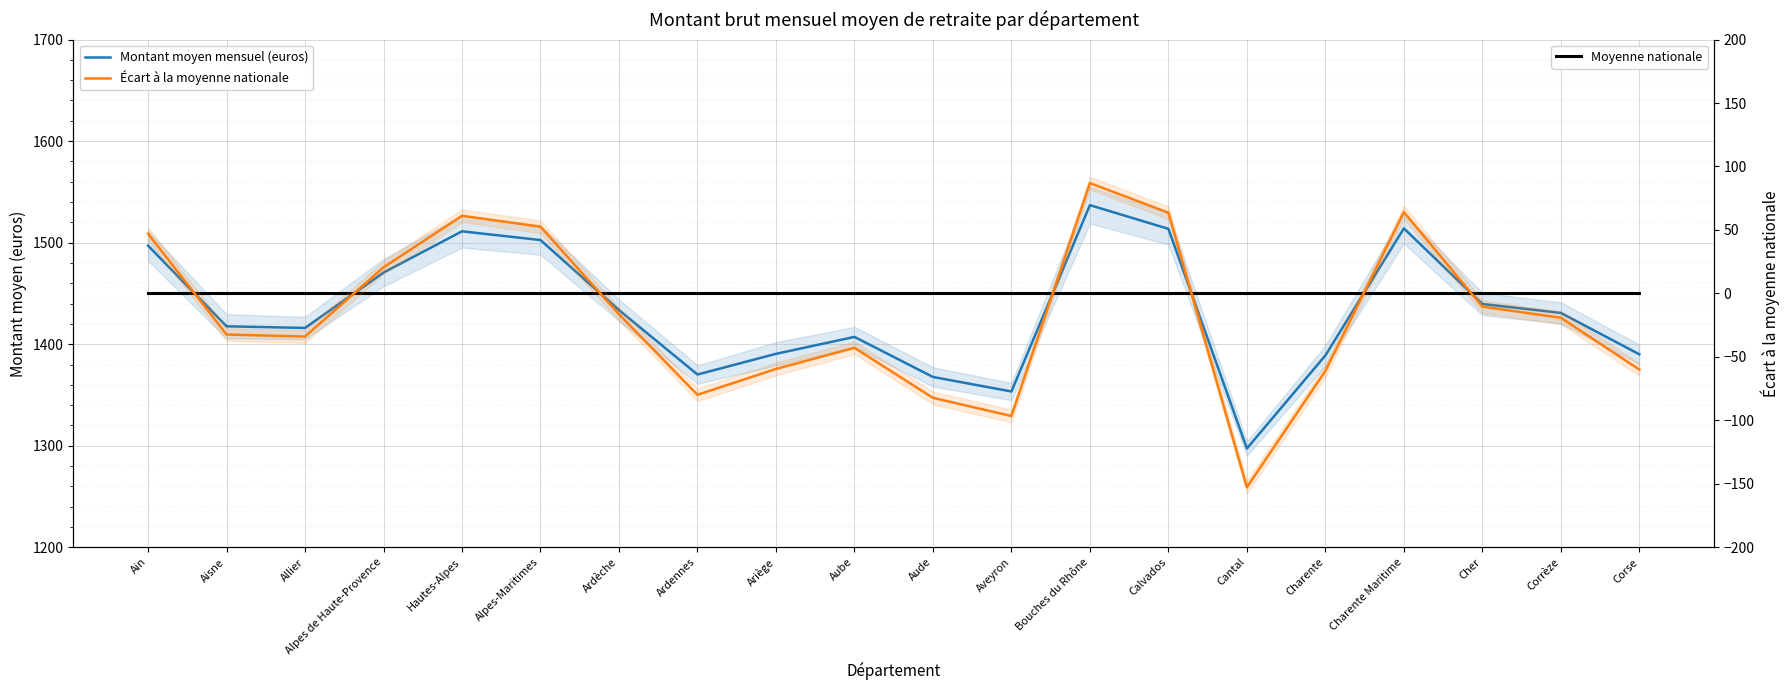

Reading left to right, what are all the values shown in this chart?

Montant moyen mensuel (euros): 1497.0	1417.6	1416.0	1470.5	1511.2	1502.6	1433.6	1370.1	1390.5	1407.2	1367.7	1353.4	1536.9	1513.6	1297.3	1388.9	1514.1	1439.6	1430.8	1390.0
Moyenne nationale: 1450.0	1450.0	1450.0	1450.0	1450.0	1450.0	1450.0	1450.0	1450.0	1450.0	1450.0	1450.0	1450.0	1450.0	1450.0	1450.0	1450.0	1450.0	1450.0	1450.0
Écart à la moyenne nationale: 47.0	-32.4	-34.0	20.5	61.1	52.6	-16.4	-79.9	-59.5	-42.8	-82.3	-96.6	86.9	63.6	-152.7	-61.1	64.1	-10.4	-19.2	-60.0